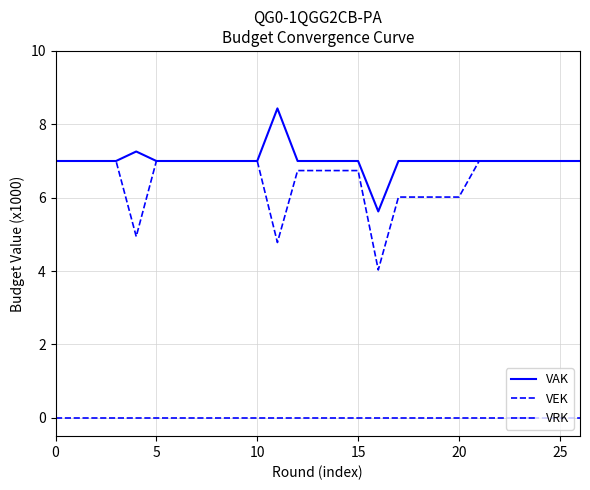

Where is the first local minimum for VAK?

16